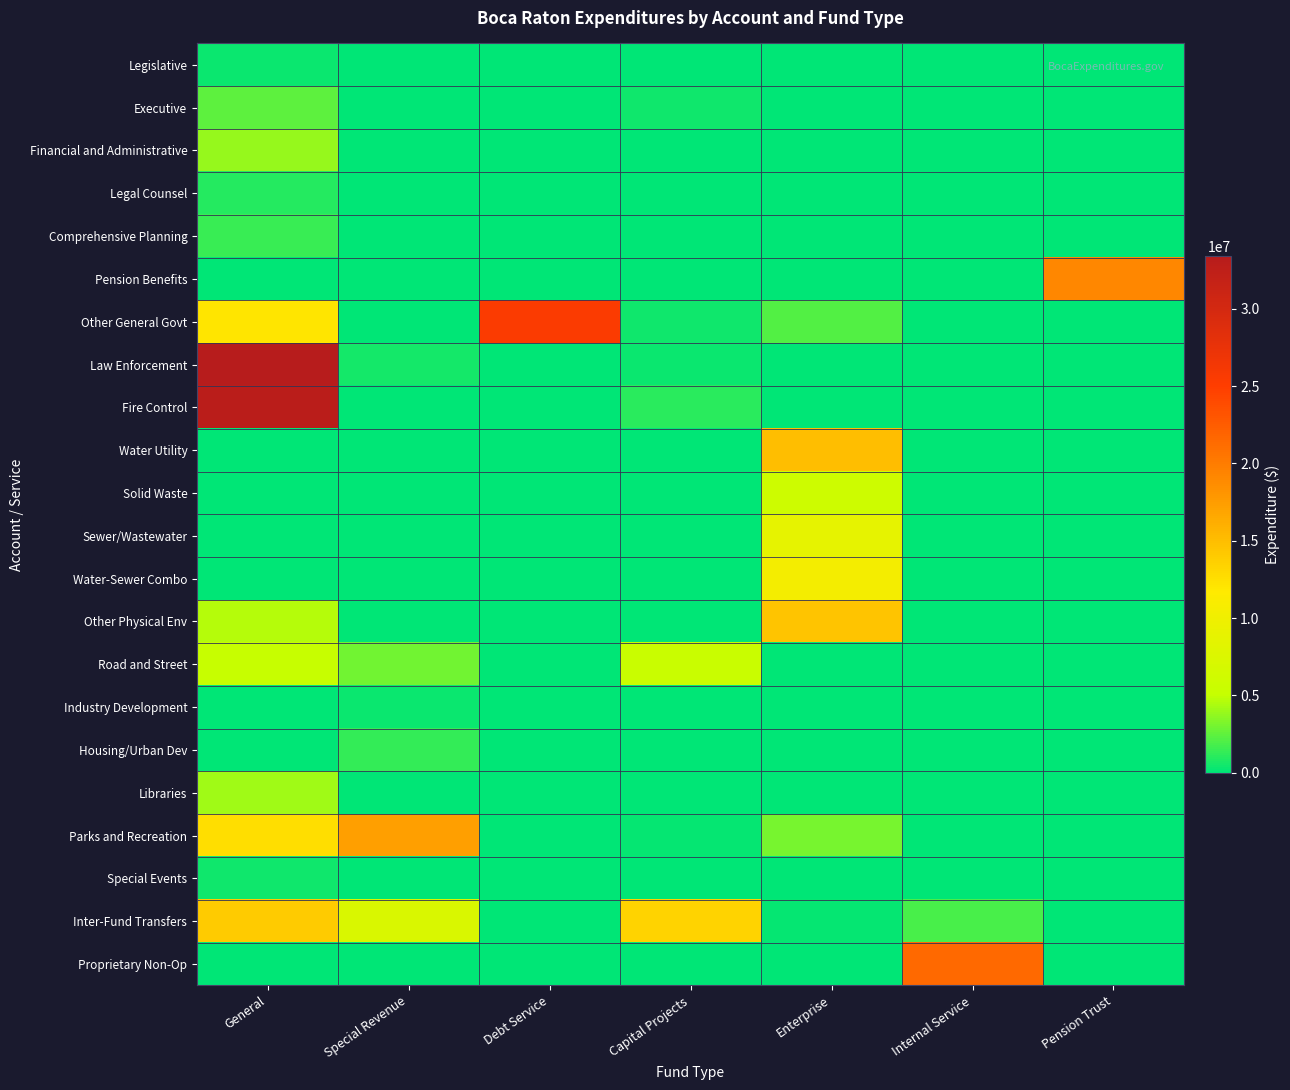

Reading left to right, list all the values displayed in this chart.

Legislative: General=302490	Special Revenue=0	Debt Service=0	Capital Projects=0	Enterprise=0	Internal Service=0	Pension Trust=0
Executive: General=2350242	Special Revenue=0	Debt Service=0	Capital Projects=504157	Enterprise=0	Internal Service=0	Pension Trust=0
Financial and Administrative: General=3884063	Special Revenue=0	Debt Service=0	Capital Projects=0	Enterprise=0	Internal Service=0	Pension Trust=0
Legal Counsel: General=975221	Special Revenue=0	Debt Service=0	Capital Projects=0	Enterprise=0	Internal Service=0	Pension Trust=0
Comprehensive Planning: General=1496286	Special Revenue=0	Debt Service=0	Capital Projects=0	Enterprise=0	Internal Service=0	Pension Trust=0
Pension Benefits: General=0	Special Revenue=0	Debt Service=0	Capital Projects=0	Enterprise=0	Internal Service=0	Pension Trust=19147806
Other General Govt: General=12054239	Special Revenue=0	Debt Service=25412956	Capital Projects=417785	Enterprise=2152093	Internal Service=0	Pension Trust=0
Law Enforcement: General=33403537	Special Revenue=627845	Debt Service=0	Capital Projects=304738	Enterprise=0	Internal Service=0	Pension Trust=0
Fire Control: General=32888433	Special Revenue=22913	Debt Service=0	Capital Projects=1167766	Enterprise=0	Internal Service=0	Pension Trust=0
Water Utility: General=0	Special Revenue=0	Debt Service=0	Capital Projects=0	Enterprise=14963162	Internal Service=0	Pension Trust=0
Solid Waste: General=0	Special Revenue=0	Debt Service=0	Capital Projects=0	Enterprise=5923237	Internal Service=0	Pension Trust=0
Sewer/Wastewater: General=0	Special Revenue=0	Debt Service=0	Capital Projects=0	Enterprise=8767226	Internal Service=0	Pension Trust=0
Water-Sewer Combo: General=0	Special Revenue=0	Debt Service=0	Capital Projects=0	Enterprise=10477550	Internal Service=0	Pension Trust=0
Other Physical Env: General=4578883	Special Revenue=0	Debt Service=0	Capital Projects=0	Enterprise=14576509	Internal Service=0	Pension Trust=0
Road and Street: General=5259497	Special Revenue=2887269	Debt Service=0	Capital Projects=5427862	Enterprise=0	Internal Service=0	Pension Trust=0
Industry Development: General=0	Special Revenue=322549	Debt Service=0	Capital Projects=0	Enterprise=0	Internal Service=0	Pension Trust=0
Housing/Urban Dev: General=0	Special Revenue=1311096	Debt Service=0	Capital Projects=0	Enterprise=0	Internal Service=0	Pension Trust=0
Libraries: General=4086452	Special Revenue=0	Debt Service=0	Capital Projects=0	Enterprise=0	Internal Service=0	Pension Trust=0
Parks and Recreation: General=12598917	Special Revenue=17337461	Debt Service=0	Capital Projects=226499	Enterprise=3098340	Internal Service=0	Pension Trust=0
Special Events: General=518752	Special Revenue=0	Debt Service=0	Capital Projects=0	Enterprise=0	Internal Service=0	Pension Trust=0
Inter-Fund Transfers: General=14031579	Special Revenue=7372700	Debt Service=0	Capital Projects=13332339	Enterprise=207700	Internal Service=1897761	Pension Trust=0
Proprietary Non-Op: General=0	Special Revenue=0	Debt Service=0	Capital Projects=0	Enterprise=0	Internal Service=21462969	Pension Trust=0